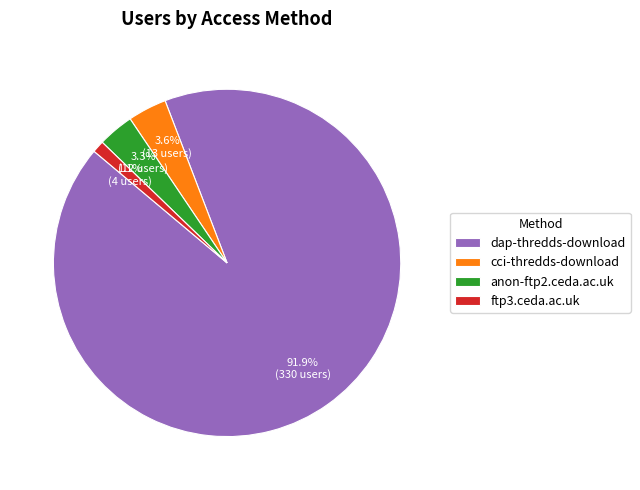

To the nearest percent, what is the difference between the cci-thredds-download and ftp3.ceda.ac.uk slice percentages?

3%